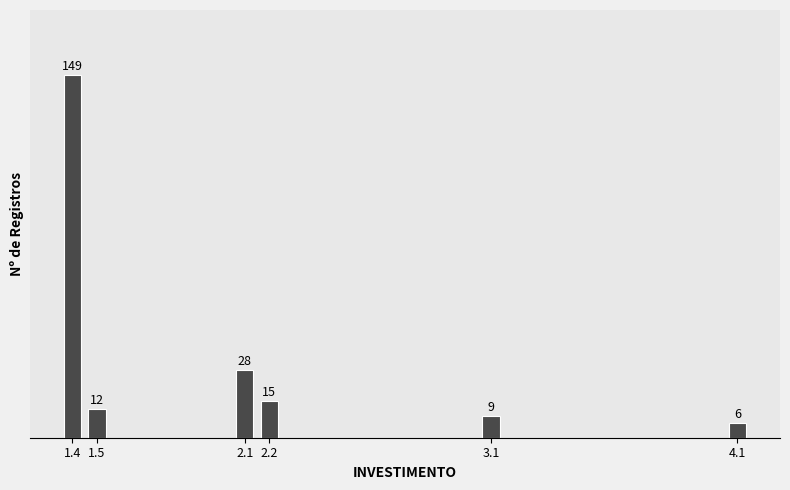

Reading right to left, extract all data points from this chart.

4.1=6	3.1=9	2.2=15	2.1=28	1.5=12	1.4=149